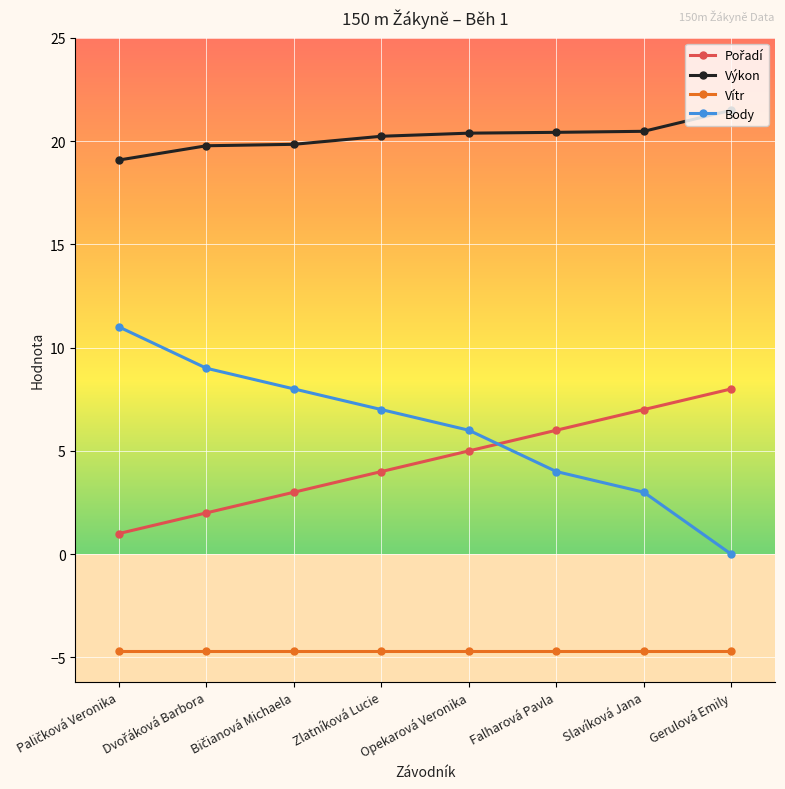

What is the smallest value displayed?

-4.7